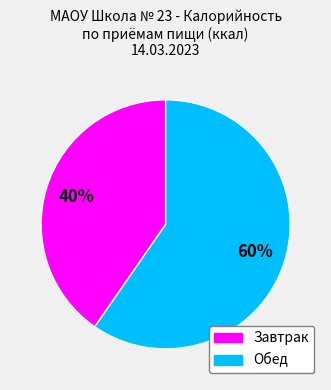

Rank the categories by value from lowest to highest.

Завтрак, Обед